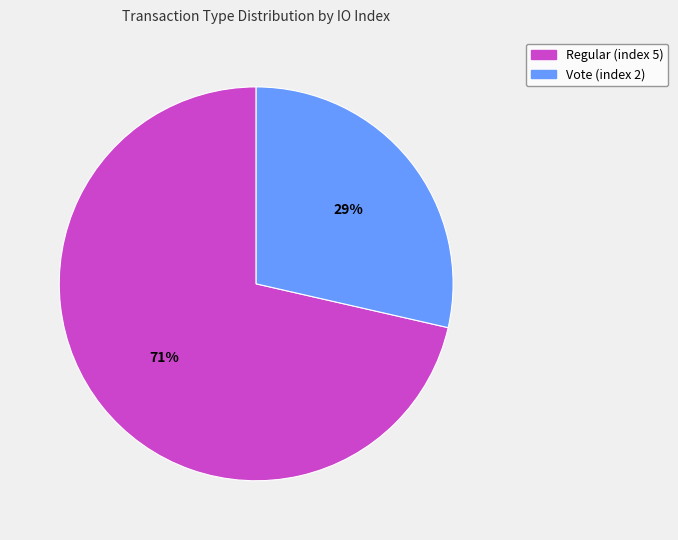

Which slice is the smallest?

Vote (index 2)